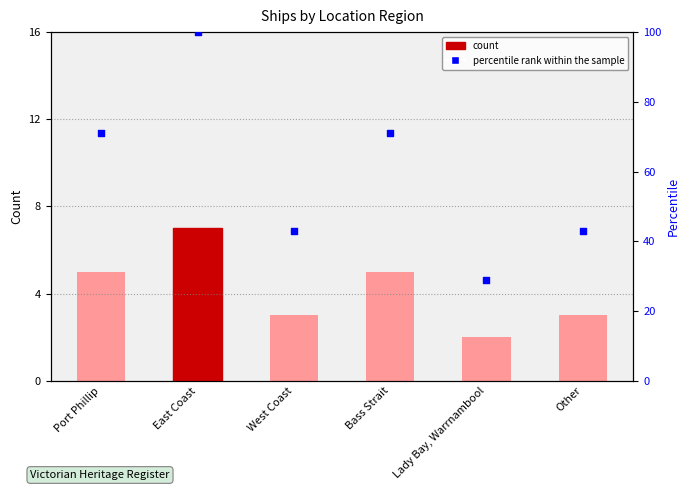

Which series contains the highest Y value?

percentile rank within the sample